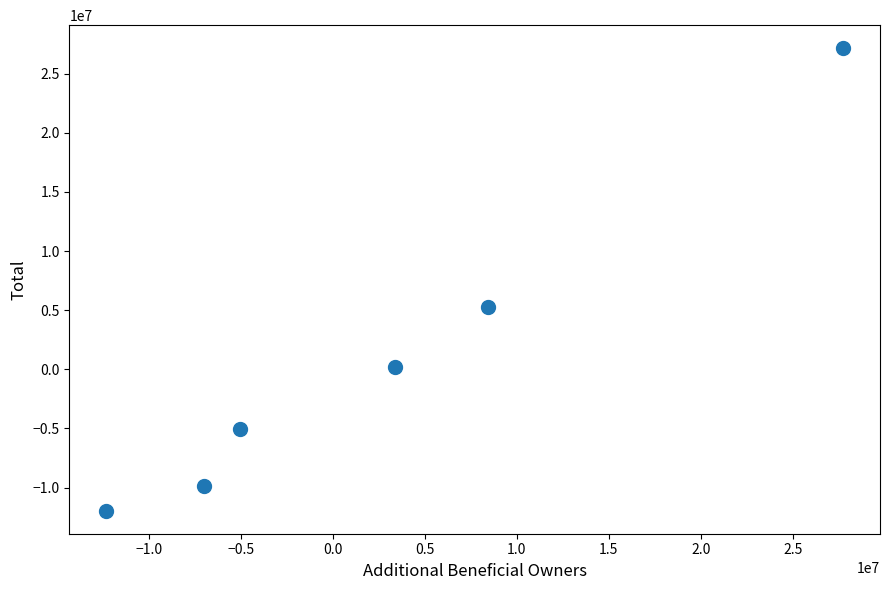

What is the range of X values (max minus min)?

40037222